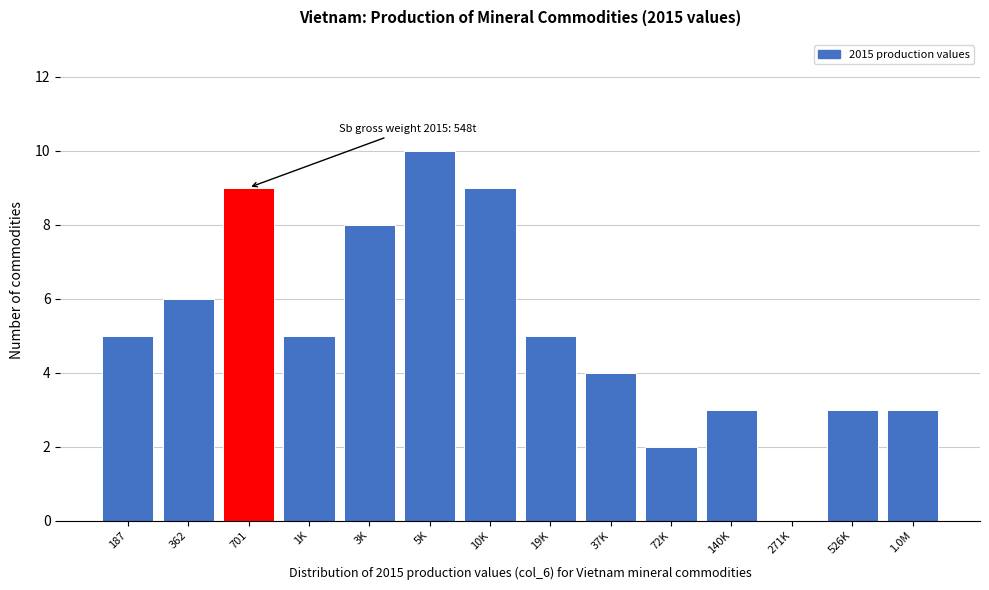

Reading right to left, transcribe all the data shown in this chart.

1.0M=3	526K=3	271K=0	140K=3	72K=2	37K=4	19K=5	10K=9	5K=10	3K=8	1K=5	701=9	362=6	187=5